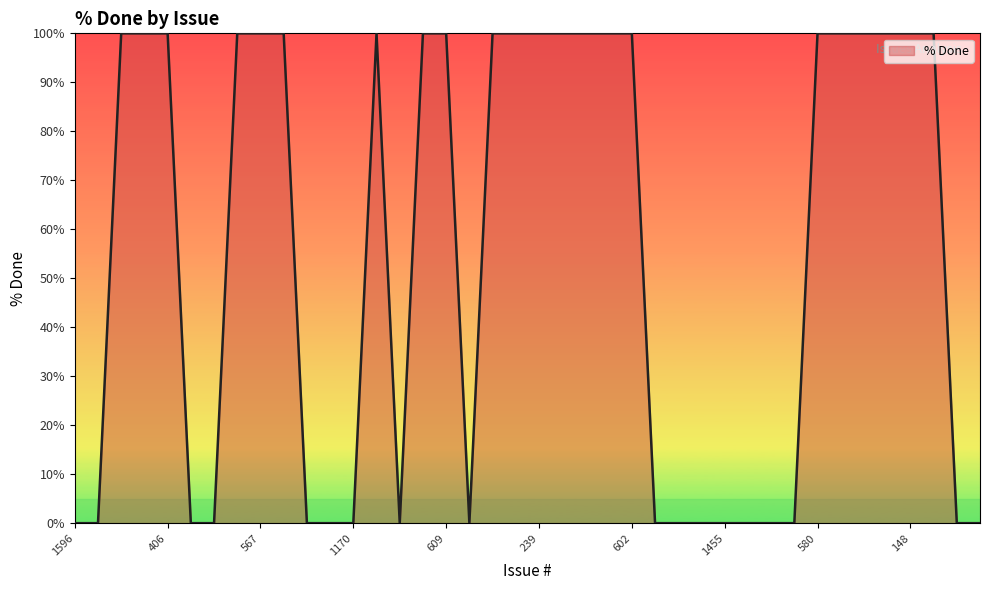

What is the maximum value shown in the chart?

100